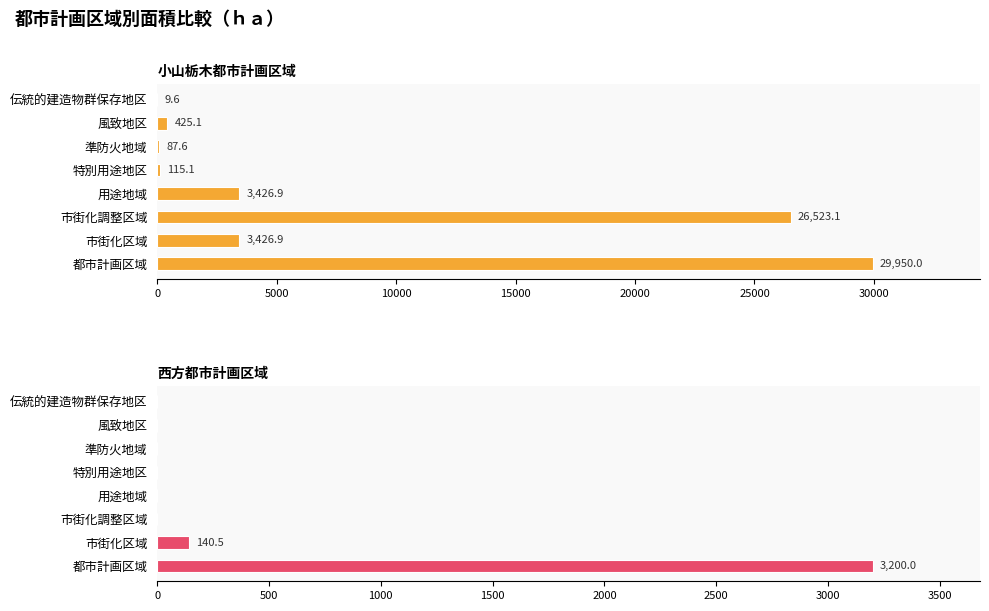

Reading left to right, list all the values displayed in this chart.

小山栃木都市計画区域: 29950.0	3426.9	26523.1	3426.9	115.1	87.6	425.1	9.6
西方都市計画区域: 3200.0	140.5	0.0	0.0	0.0	0.0	0.0	0.0